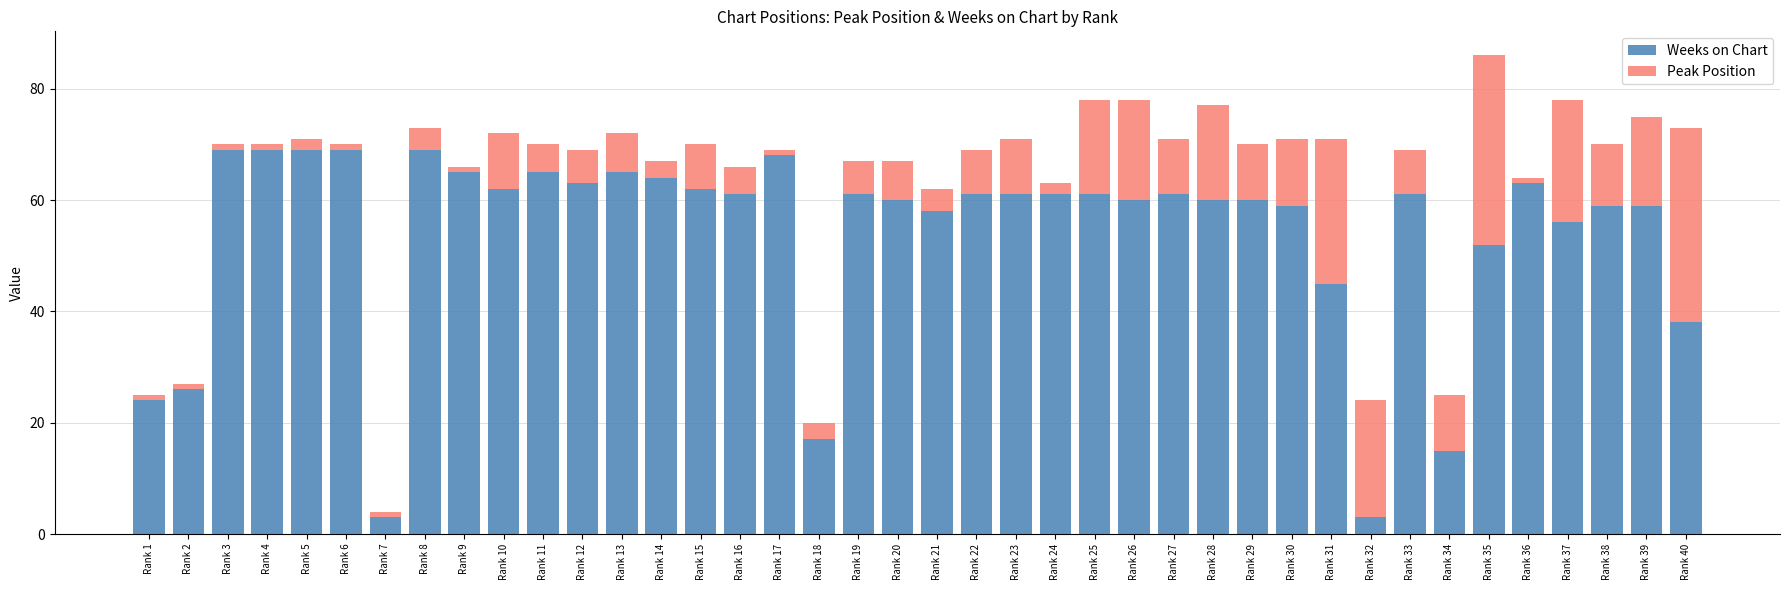

Where does the Weeks on Chart series first go above 61?

Rank 3